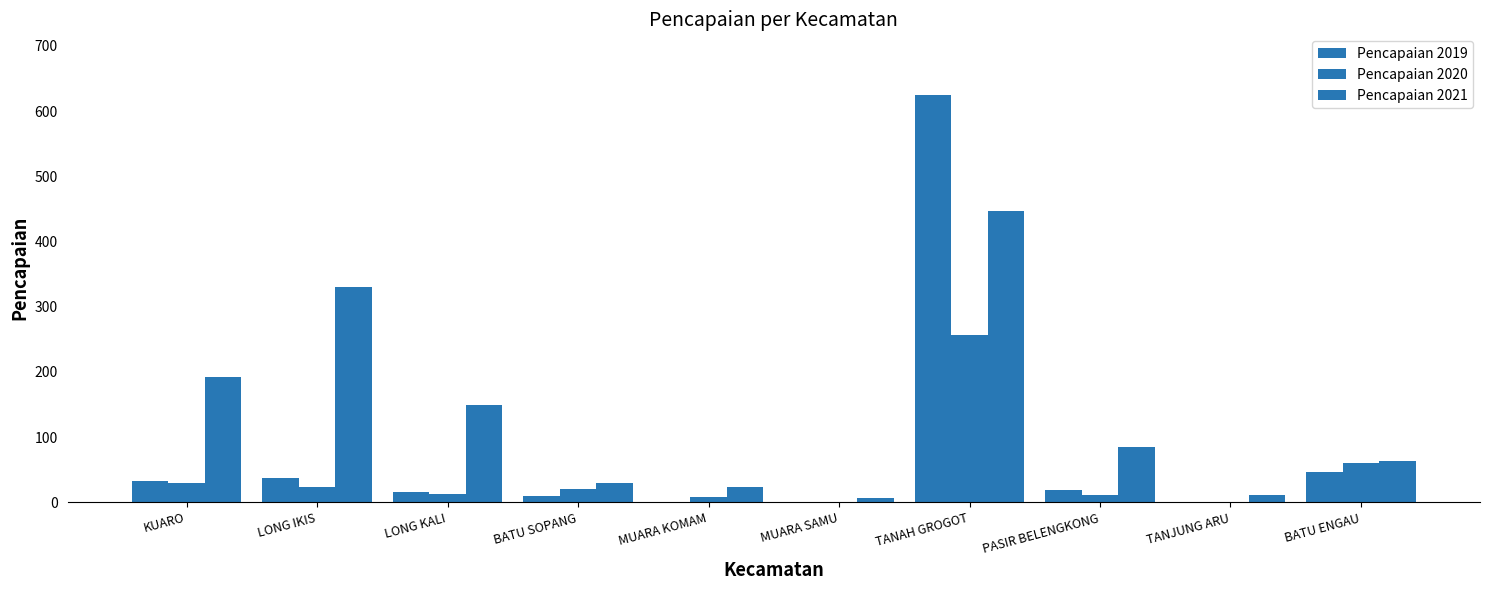

Are the bars grouped side by side (vs. stacked)?

Yes